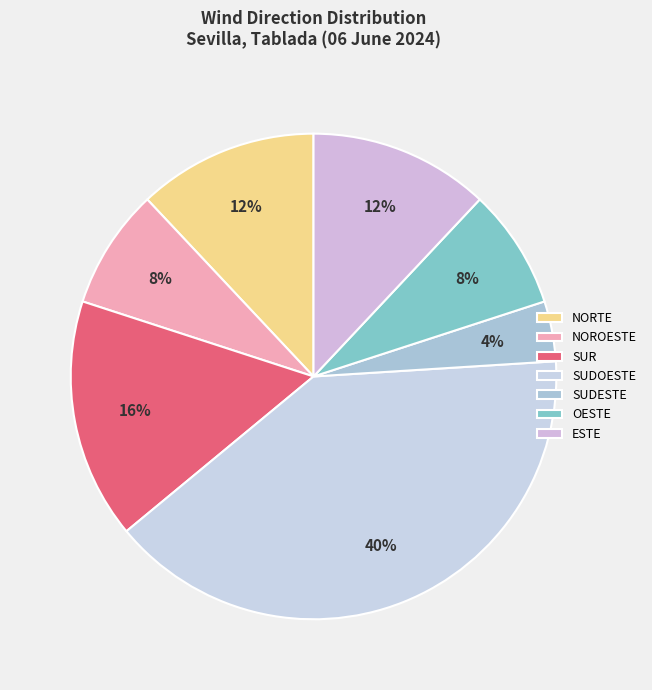

Count the number of slices in the pie.

7